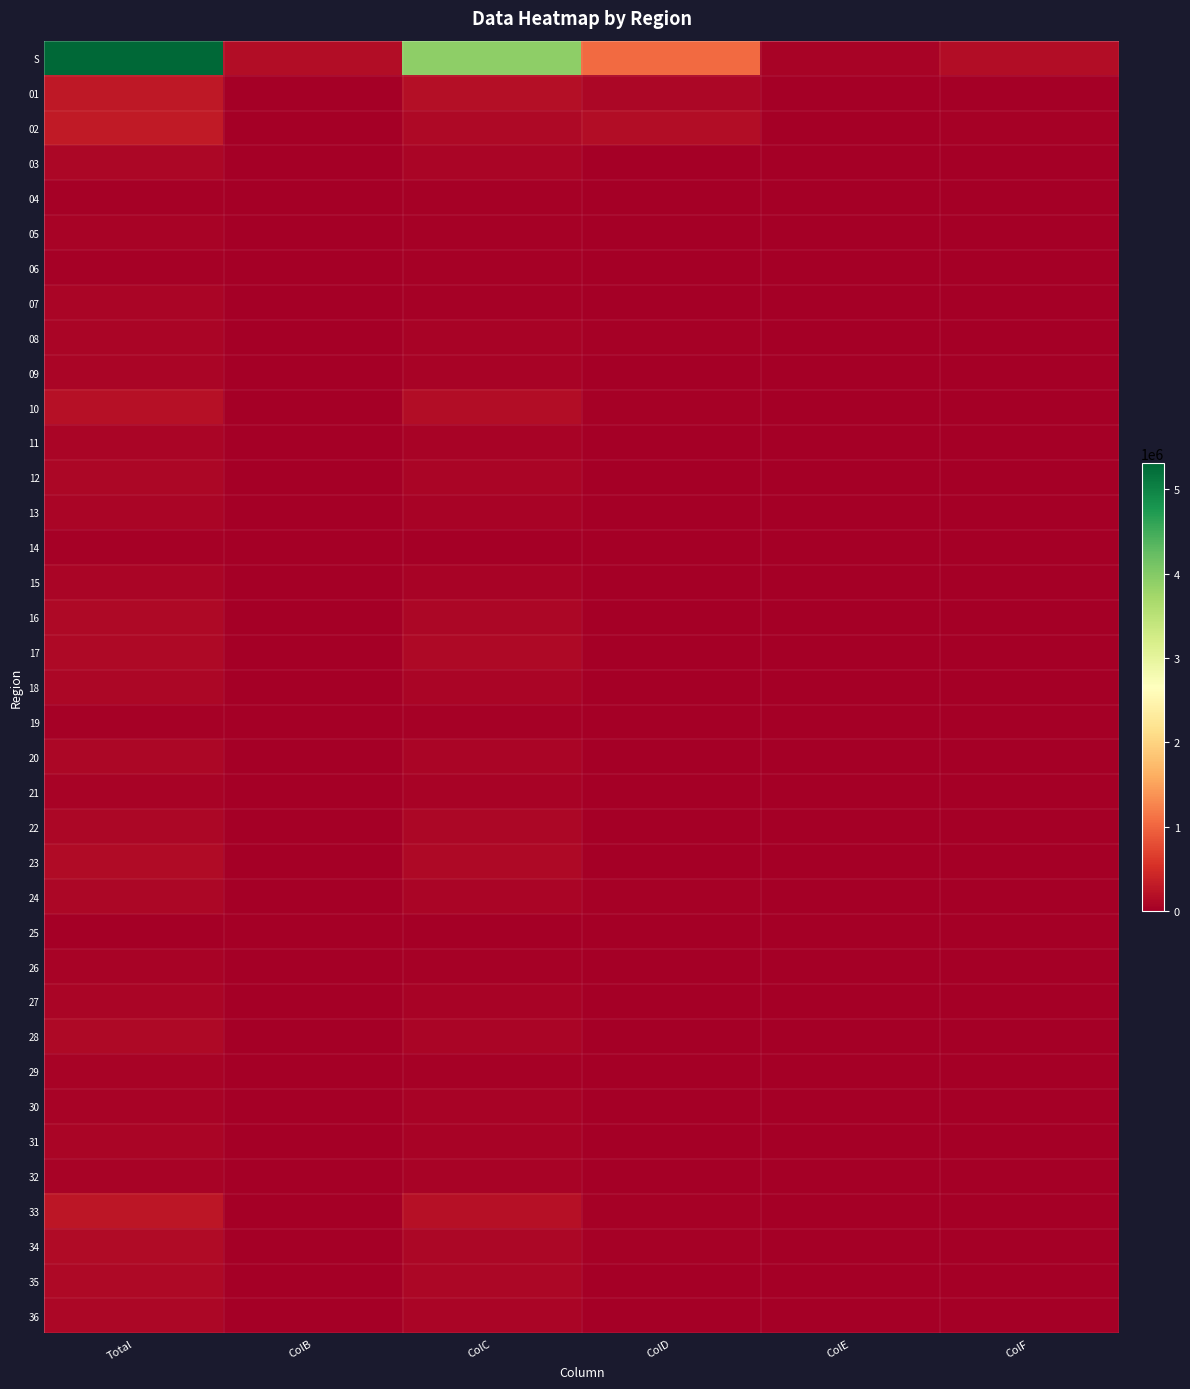

At which category does the chart reach its minimum across all series?

ColE